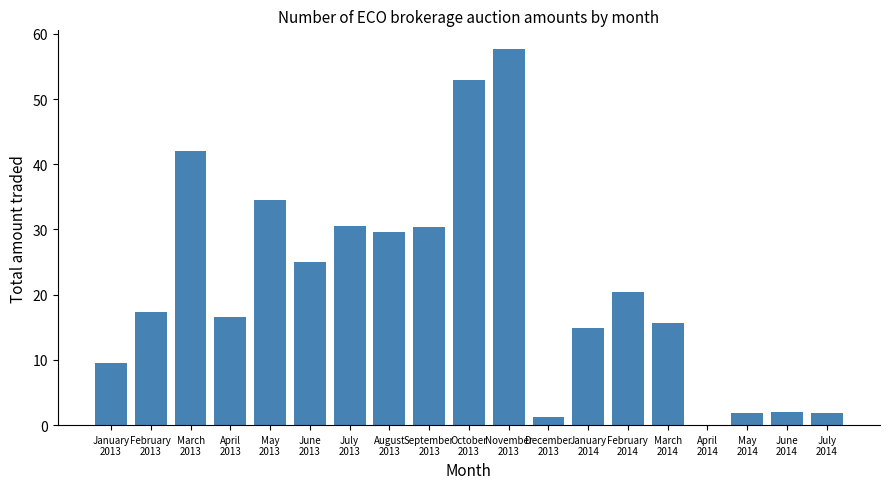

What value does the data have at February
2014?

20.5